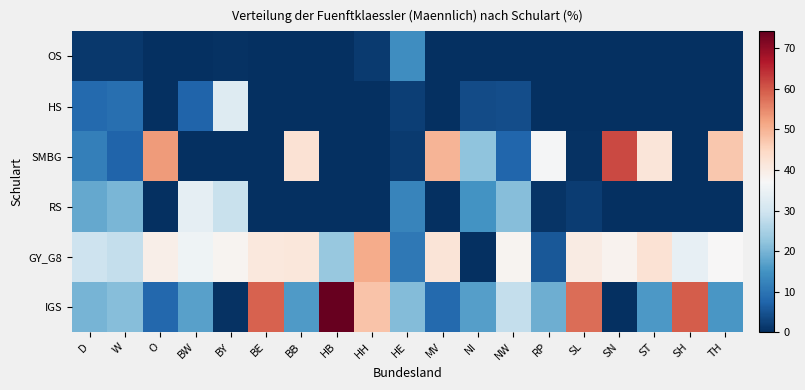

Between O and RP, which is larger?

O